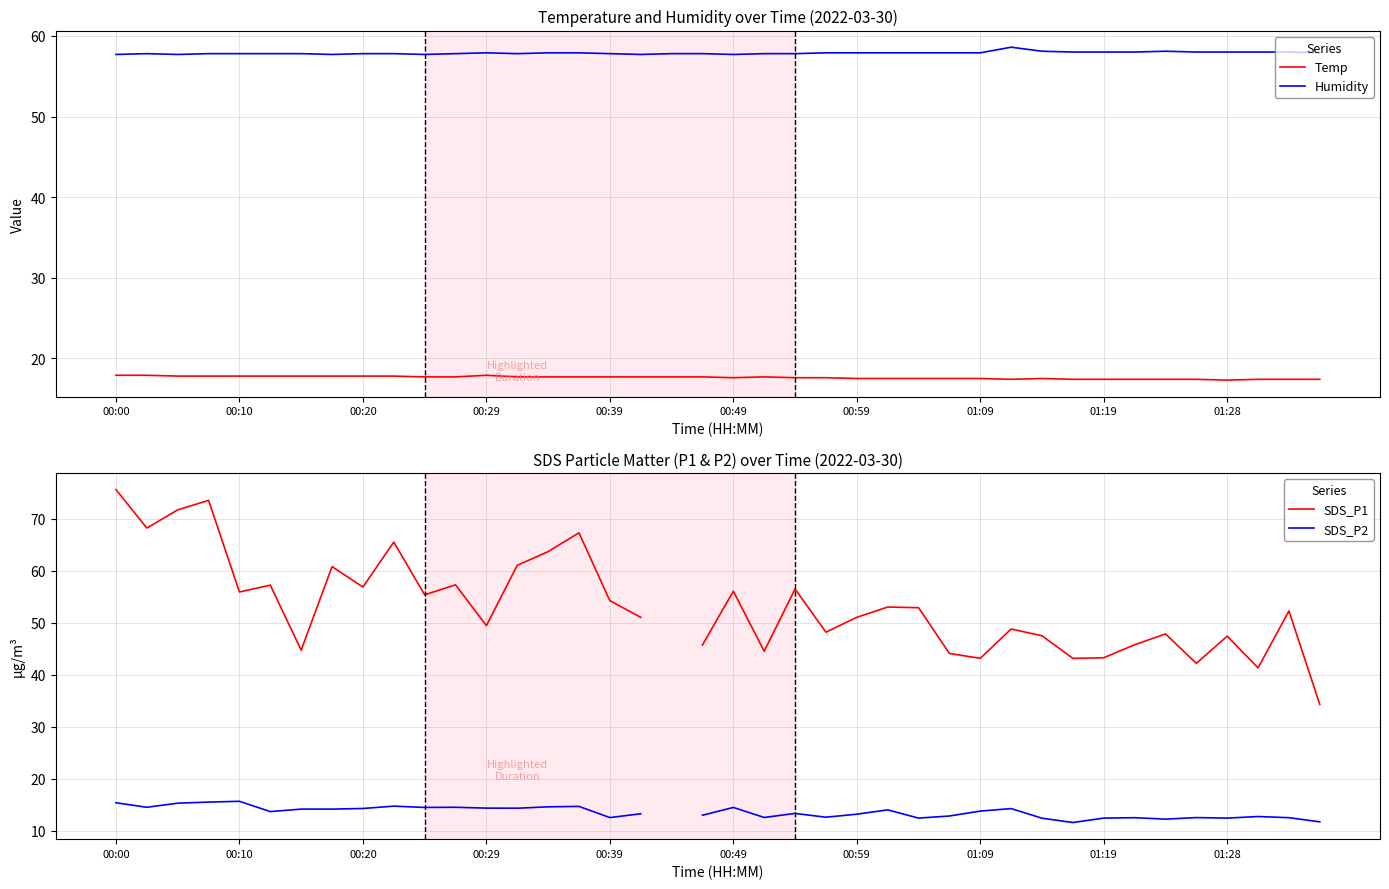

Which series has the widest spread of values?

SDS_P1